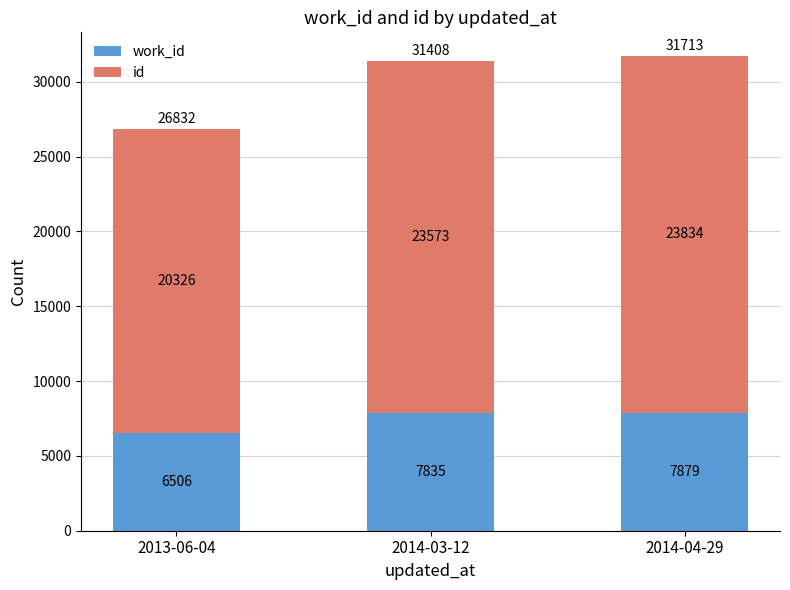

What is the total value across all series at 2013-06-04?

26832